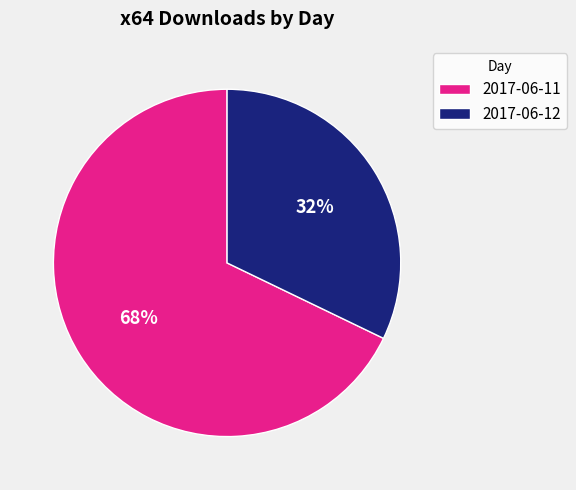

The 2017-06-12 slice represents 32% of the pie. True or false?

True